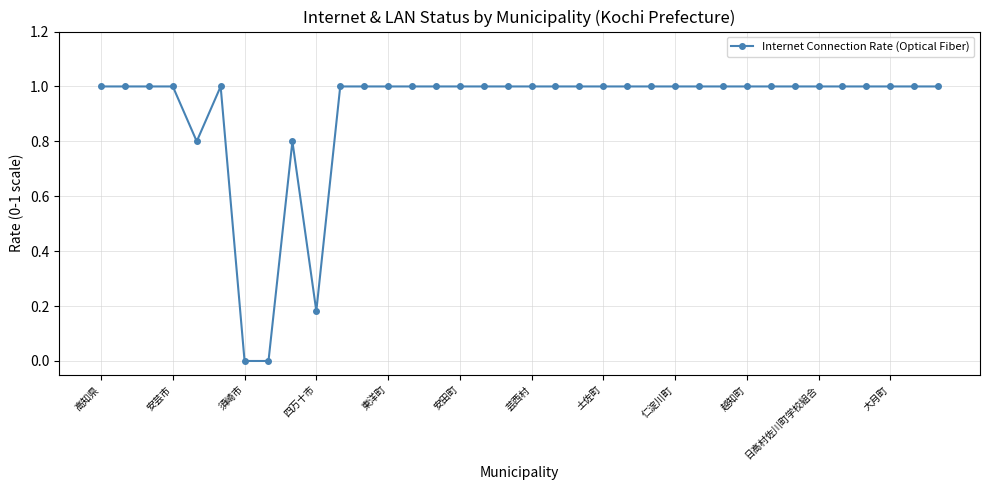

What is the value of the 15th point from the left?

1.0